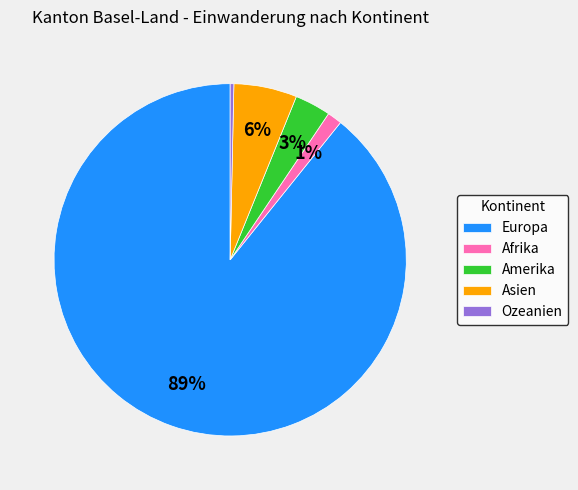

What is the smallest slice in the pie chart?

Ozeanien